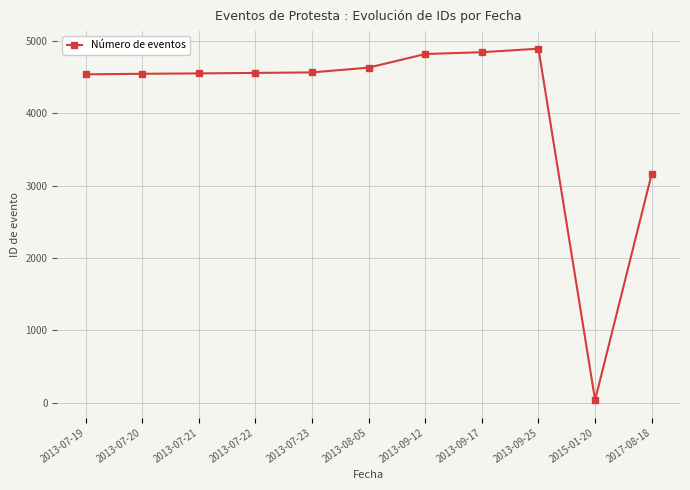

The value at 2013-09-17 is 1353. True or false?

False